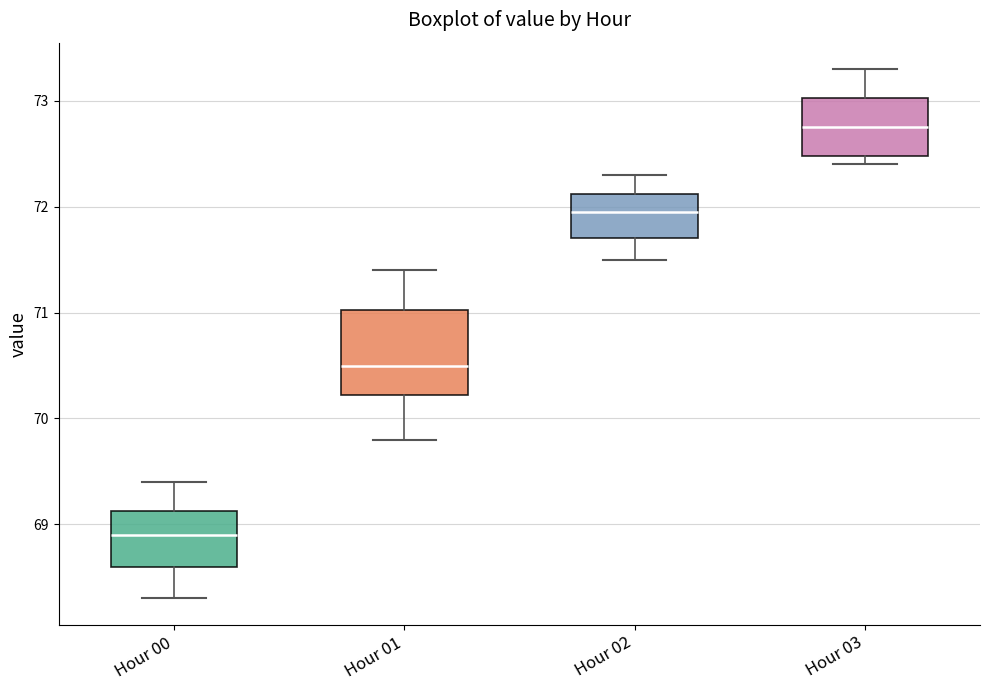

Which box has the highest median line?

Hour 03